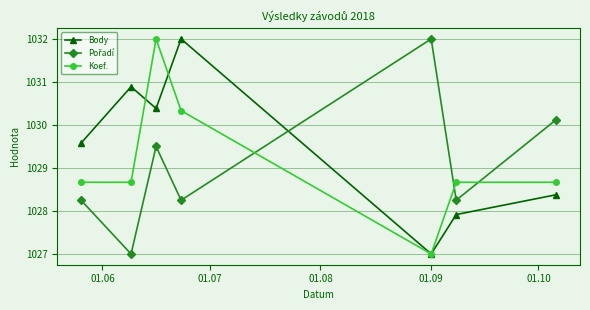

What is the minimum value for Koef.?

1027.0